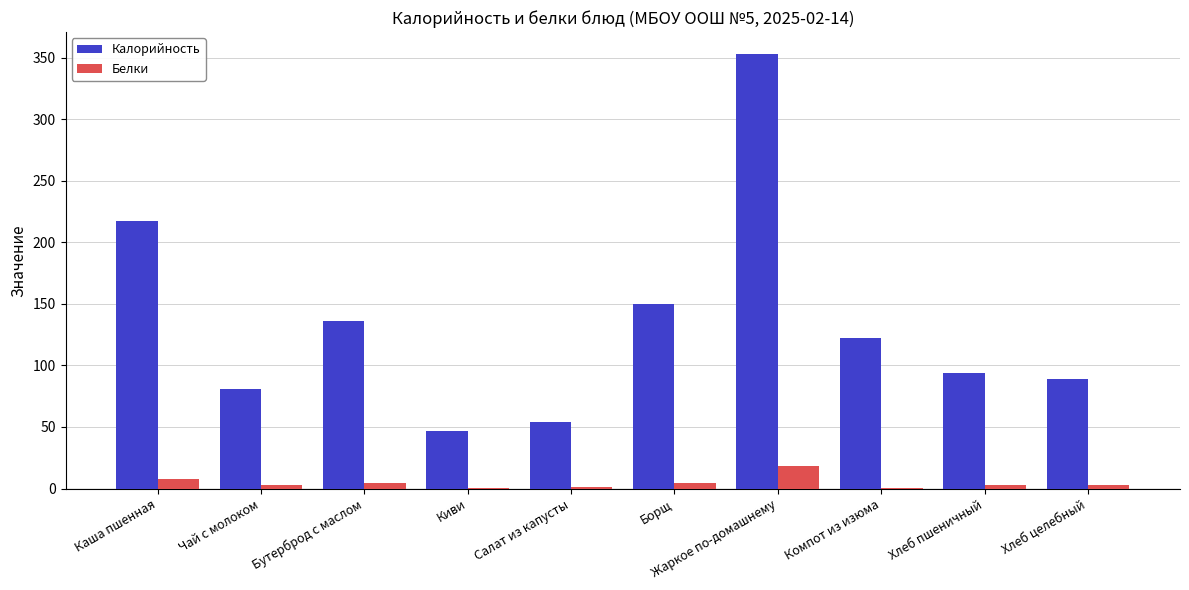

What is the spread (max minus min) of values at Компот из изюма?

121.9